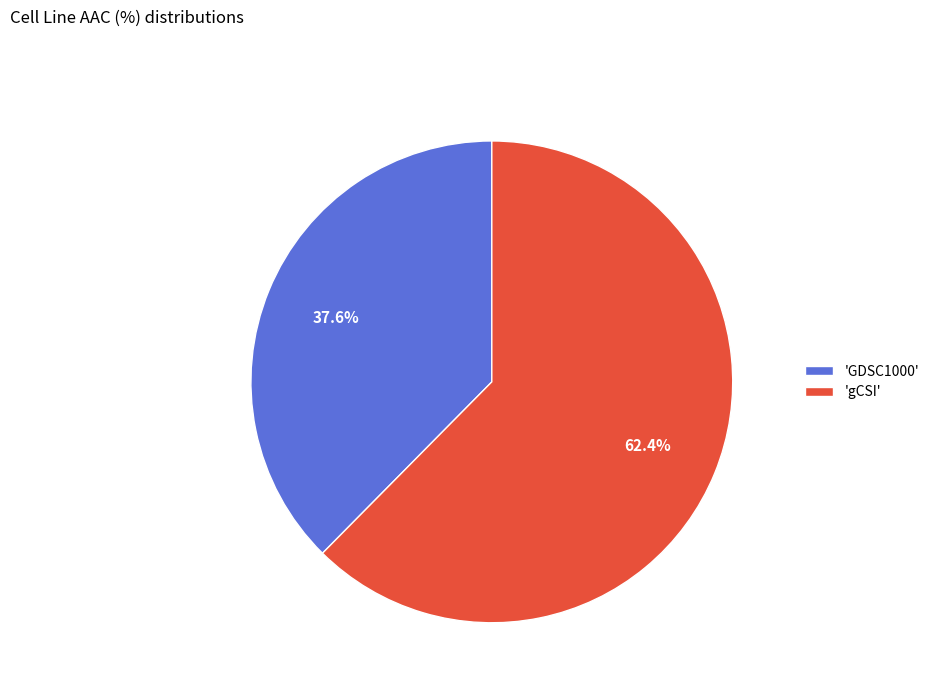

Which category has the biggest portion of the pie?

'gCSI'